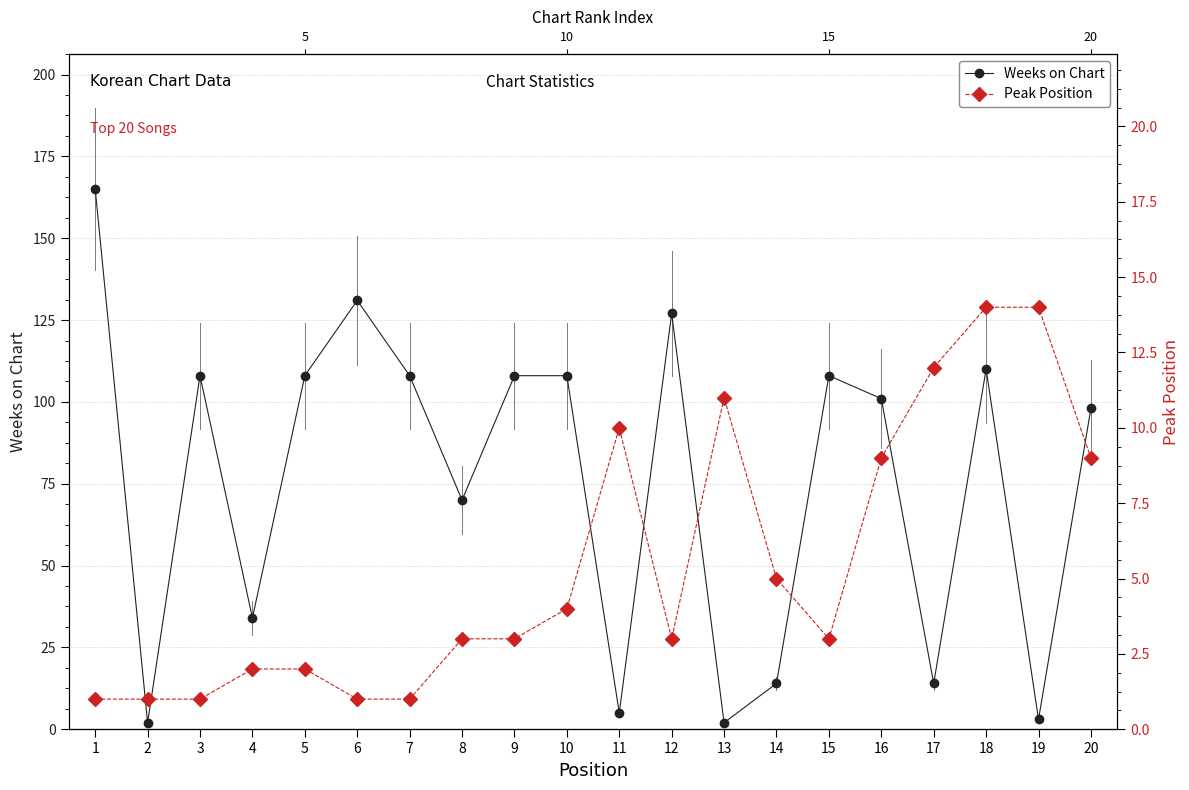

What is the minimum value shown in the chart?

1